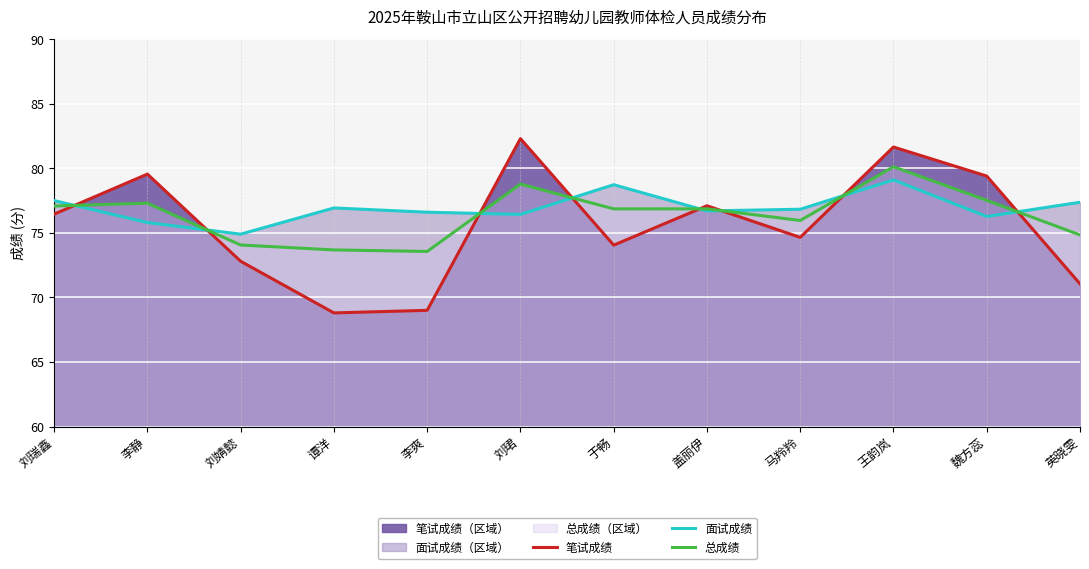

At which label does 笔试成绩 first exceed 76?

刘瑞鑫